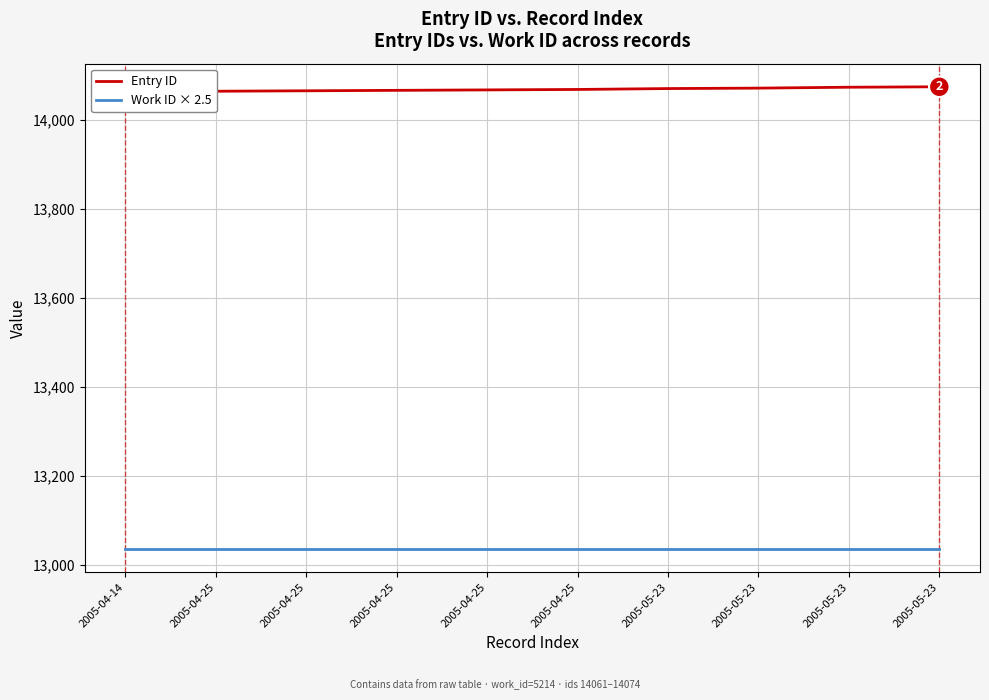

At how many categories does at least one series exceed 13114?

10